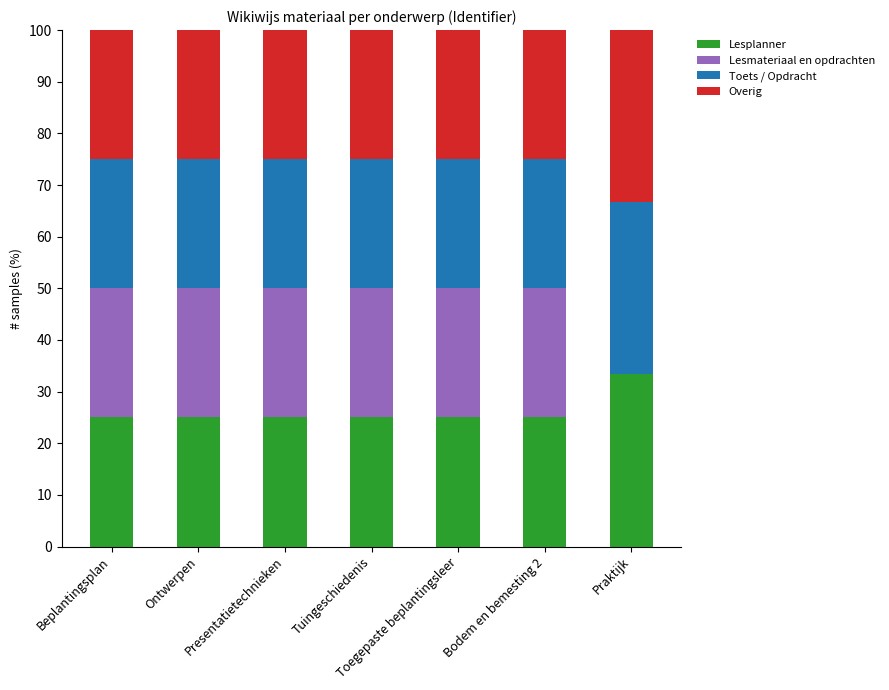

What is the sum of all Lesplanner values?

183.3